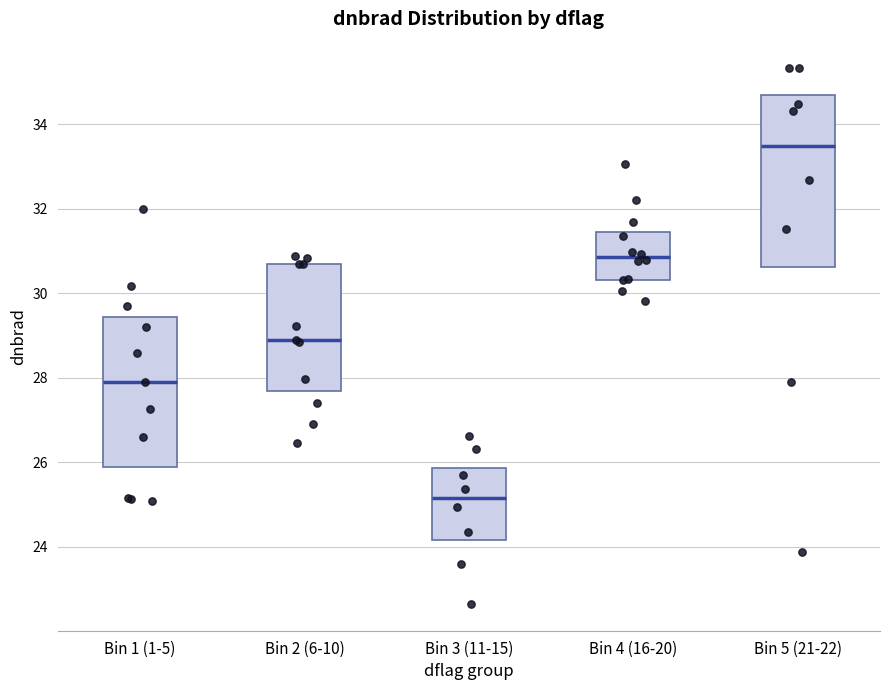

Which box is the tallest, from its lower edge to its upper edge?

Bin 5 (21-22)